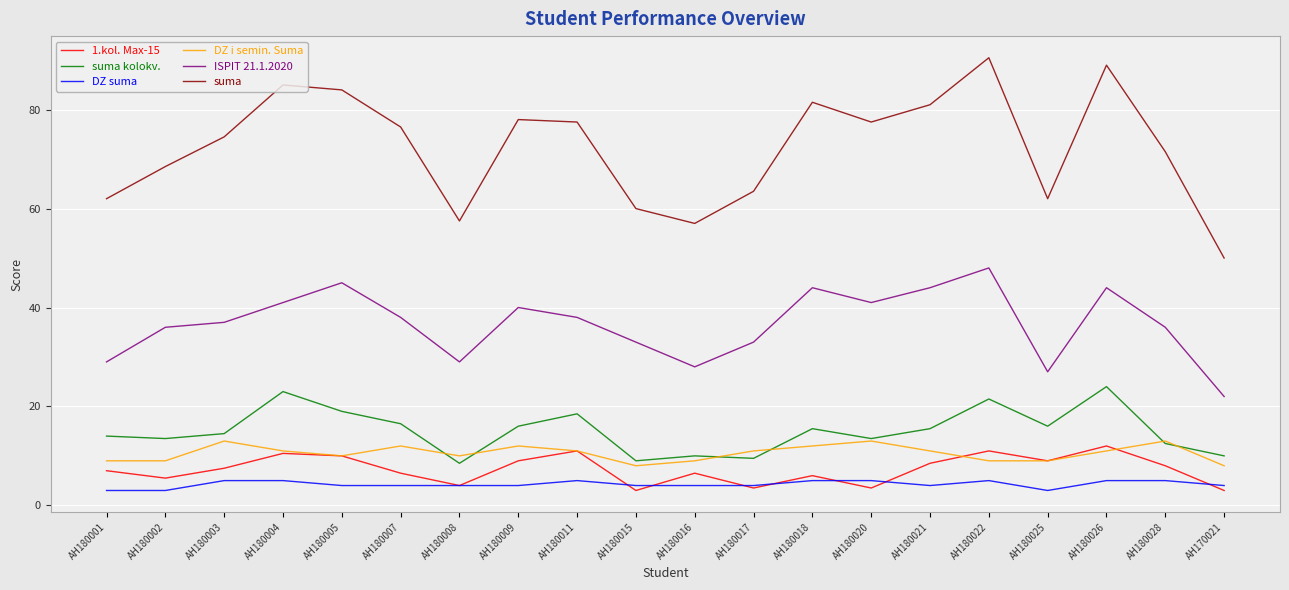

The value of suma at АН180015 is 26.9. True or false?

False